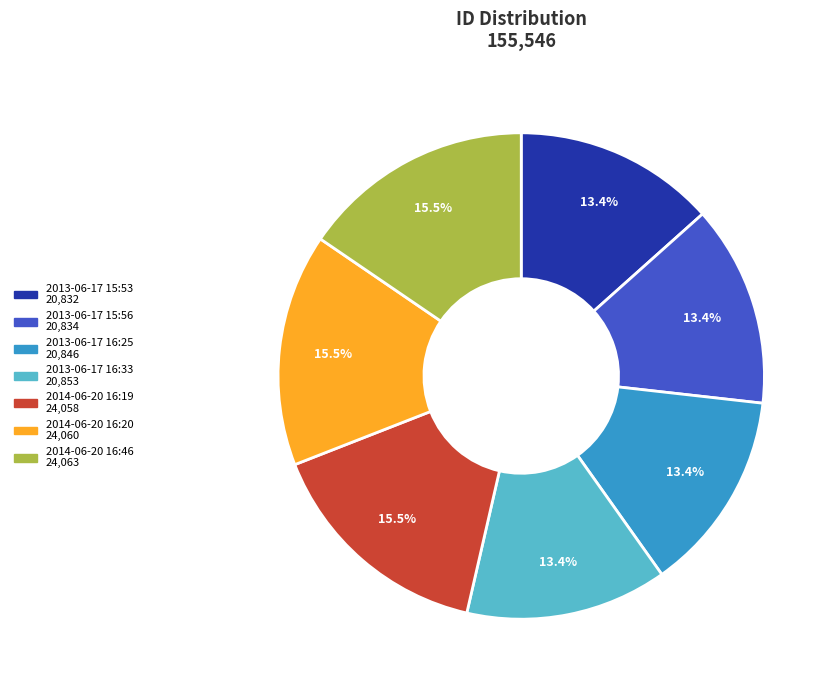

Between 2013-06-17 16:25 and 2014-06-20 16:46, which is larger?

2014-06-20 16:46